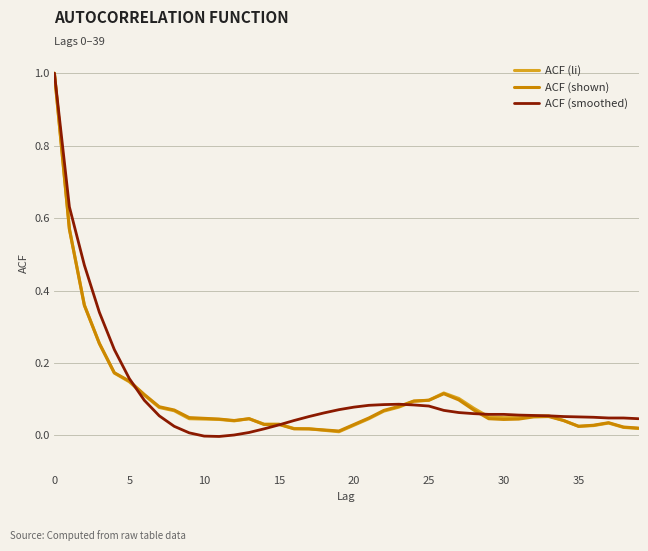

How many lines are shown in the chart?

3